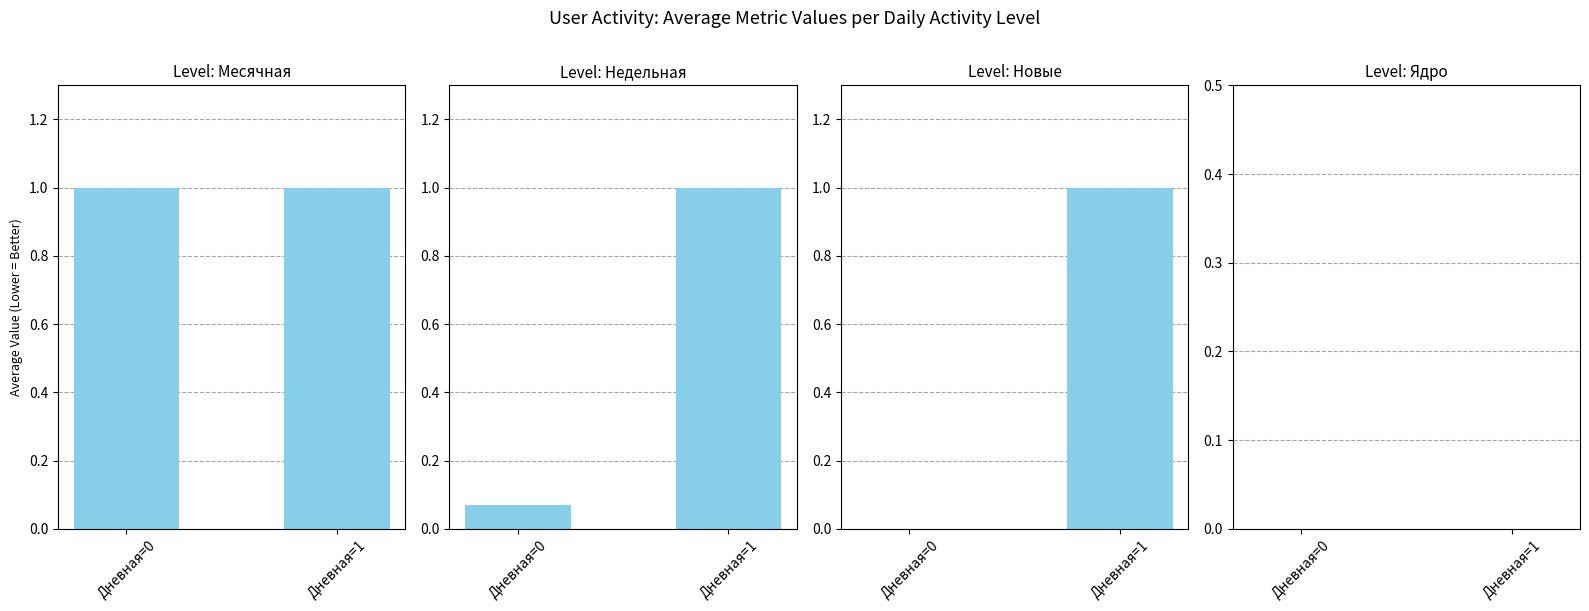

Which category has the highest value across all series?

Дневная=0